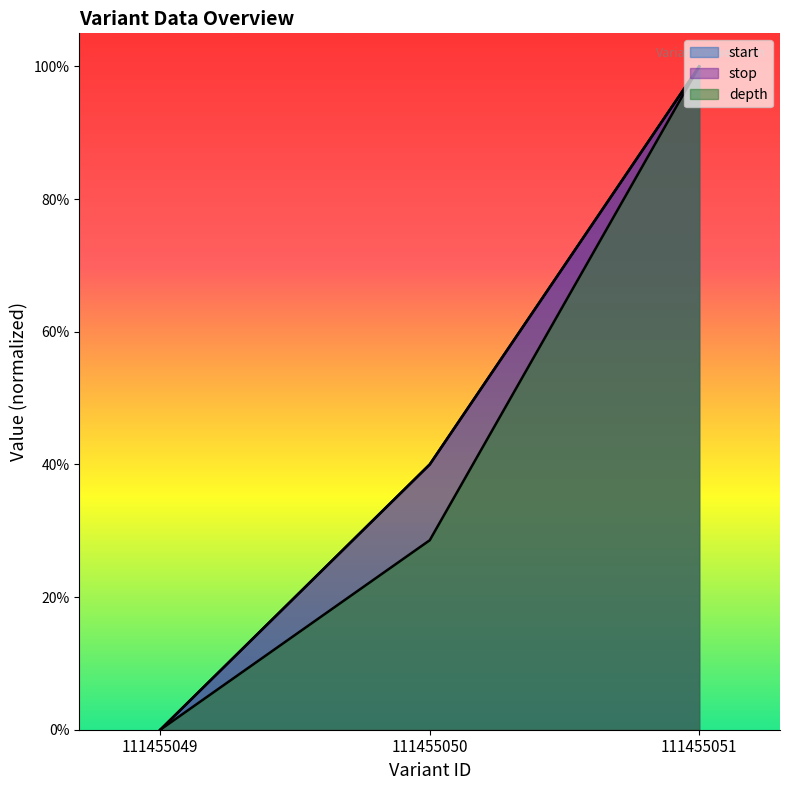

At which category is the sum across all series the highest?

111455051